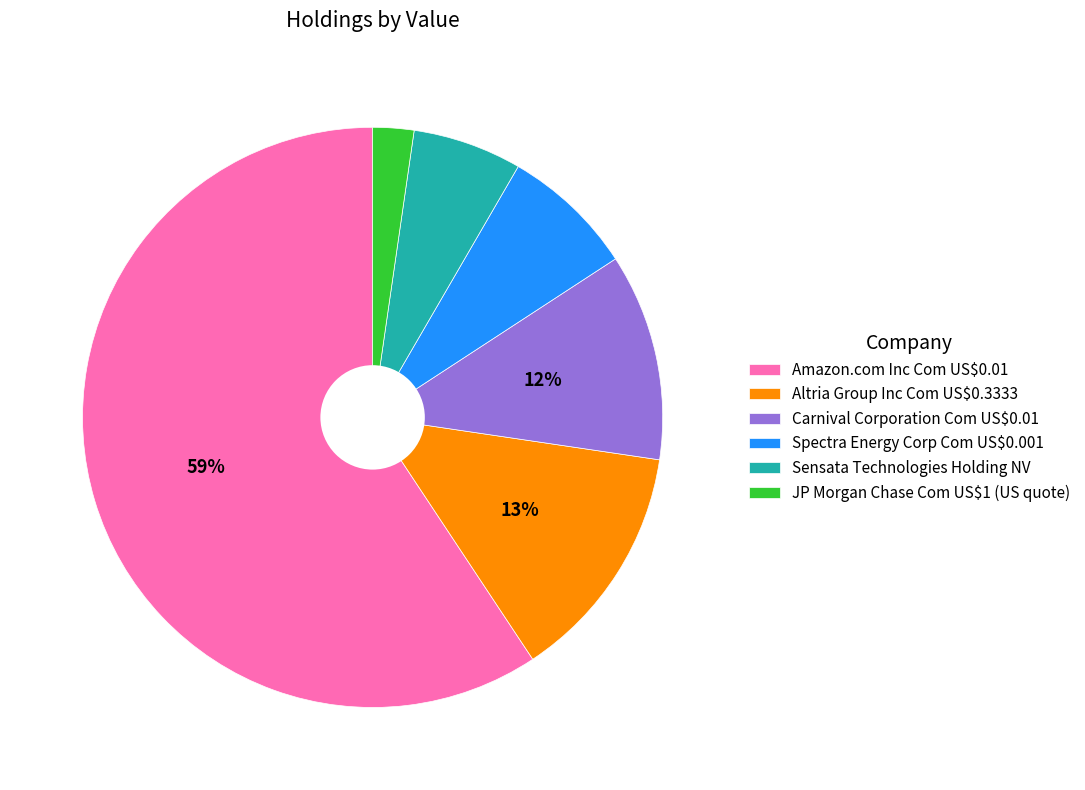

Between JP Morgan Chase Com US$1 (US quote) and Sensata Technologies Holding NV, which is larger?

Sensata Technologies Holding NV